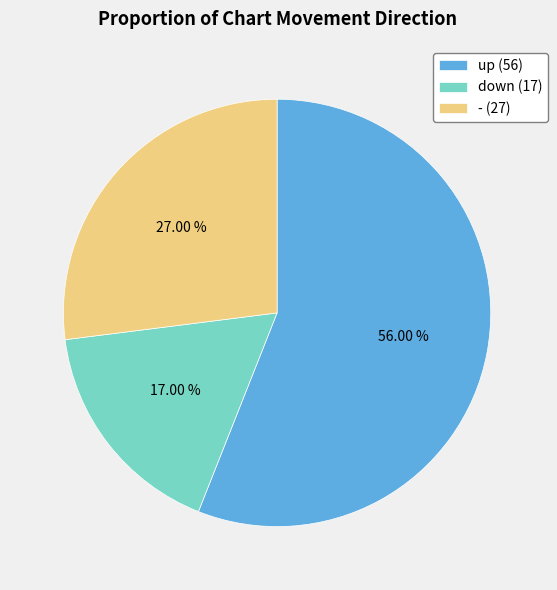

To the nearest percent, what is the combined percentage of - and down?

44%